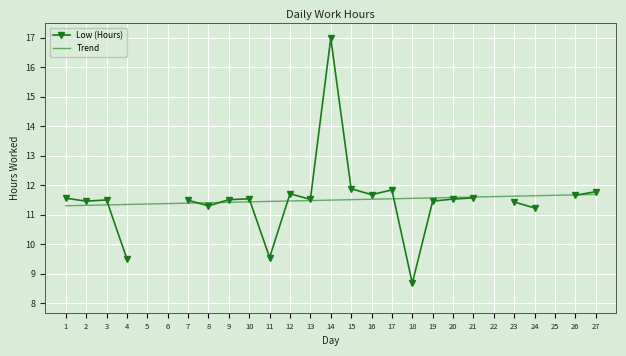

At which category is the sum across all series the highest?

14